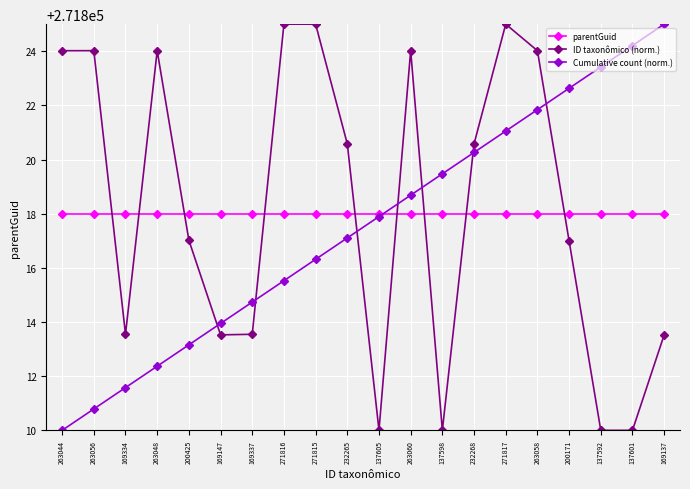

What are all the series names shown in the legend?

parentGuid, ID taxonômico (norm.), Cumulative count (norm.)